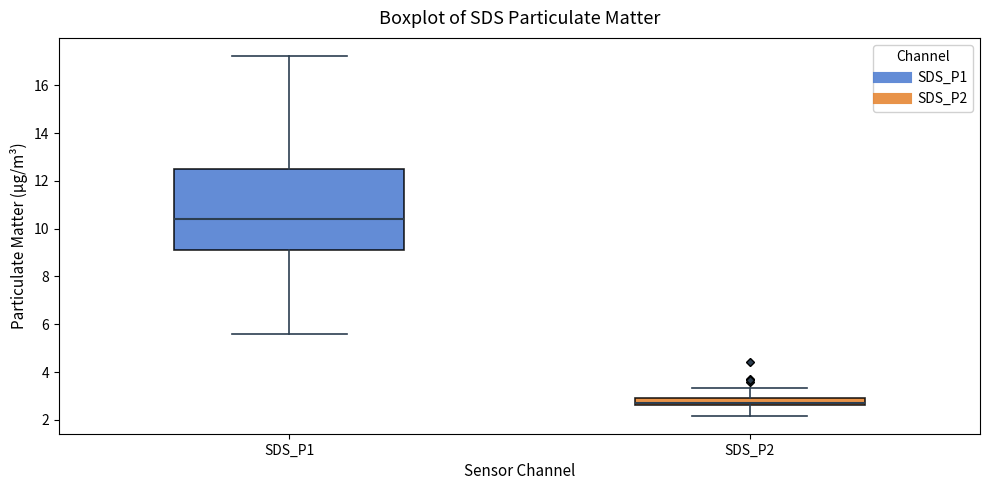

Which box's median line is the lowest?

SDS_P2